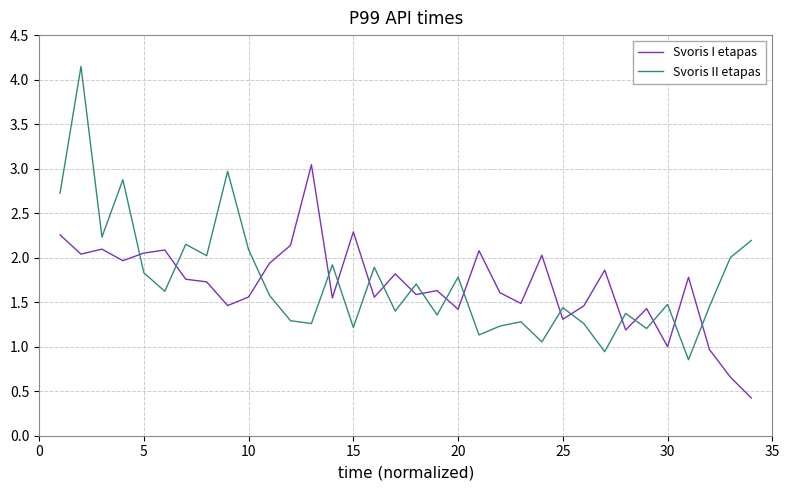

Which series ends up on top after the final intersection of Svoris I etapas and Svoris II etapas?

Svoris II etapas